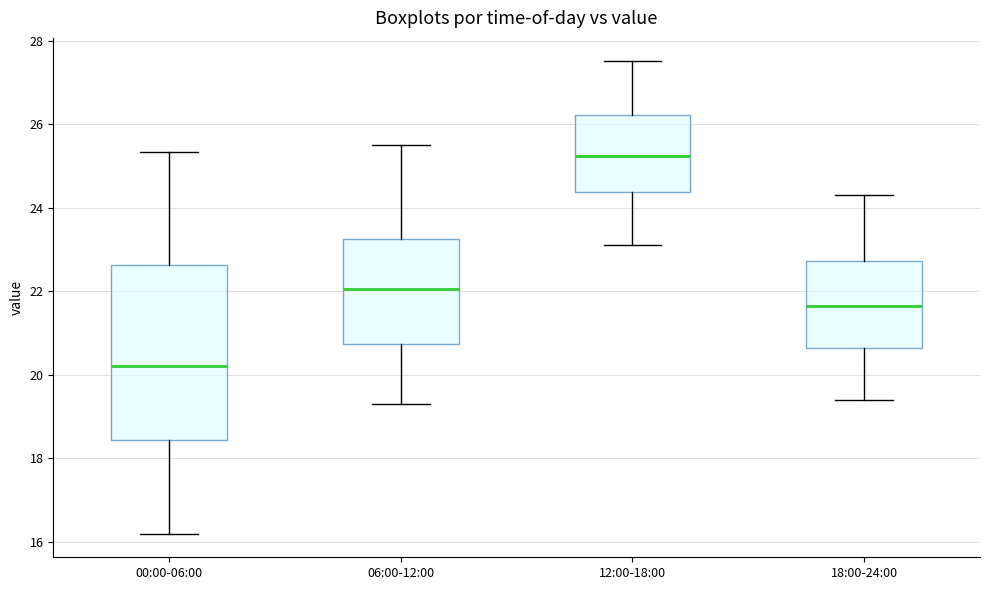

Which box is the tallest, from its lower edge to its upper edge?

00:00-06:00